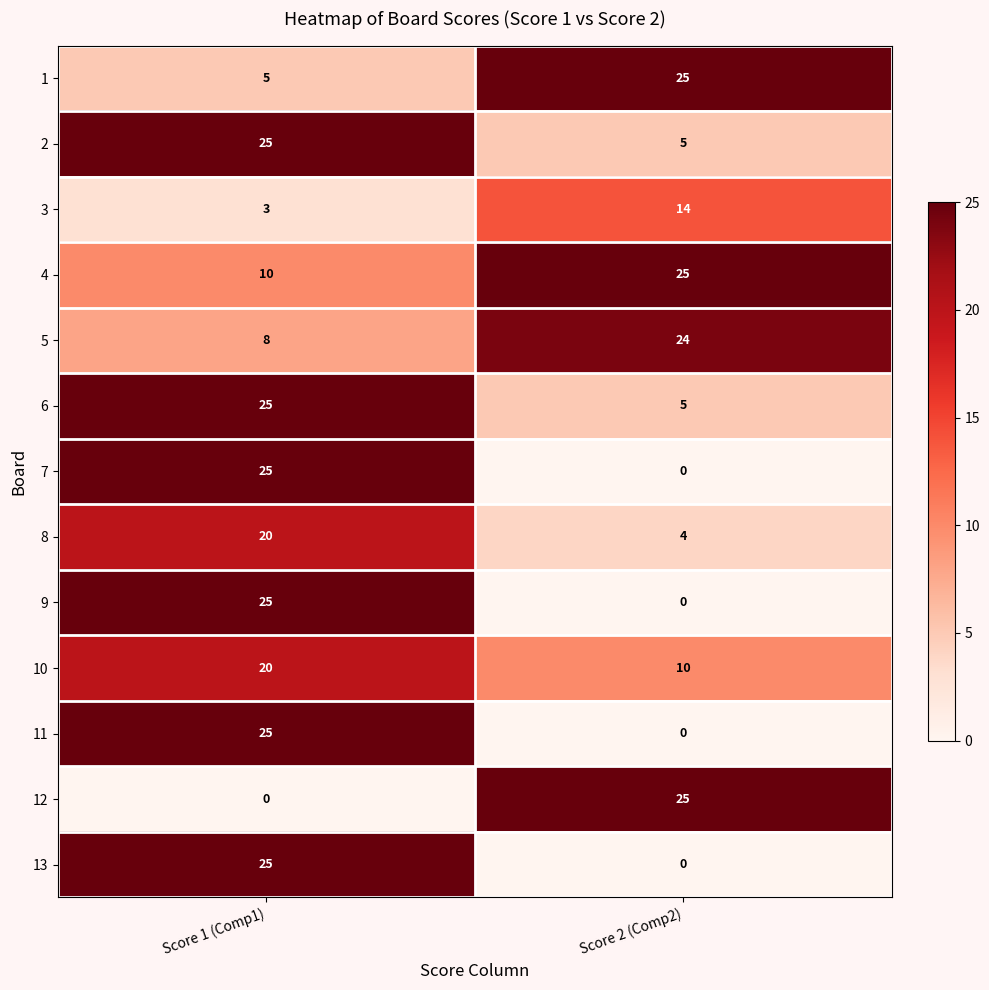

Is it true that 7 equals 0 at Score 2 (Comp2)?

True